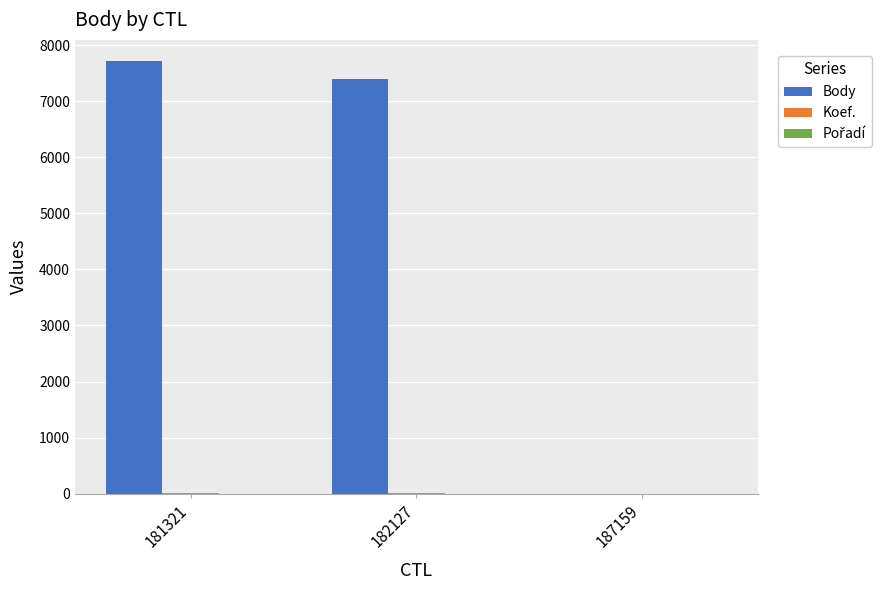

Which series has the largest total across all categories?

Body